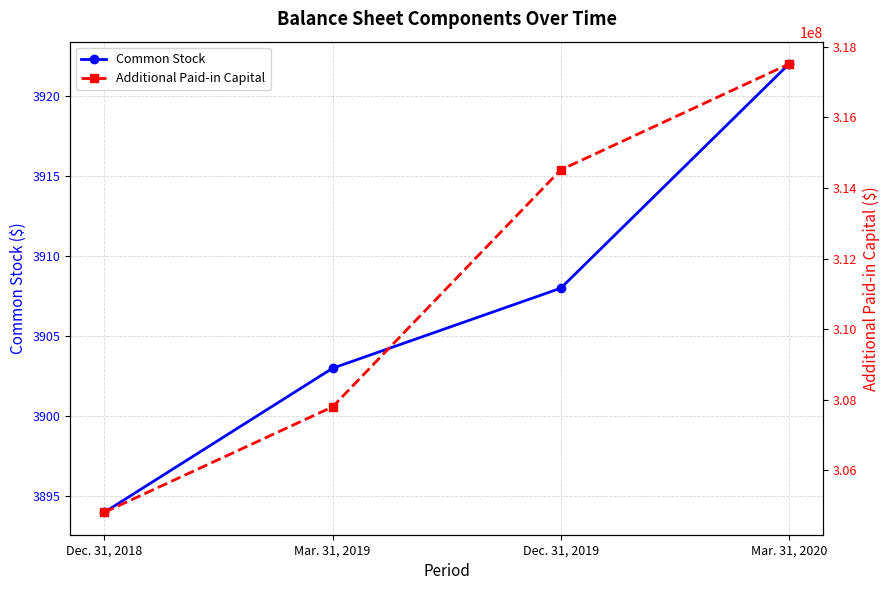

True or false: Additional Paid-in Capital and Common Stock cross at least once.

False